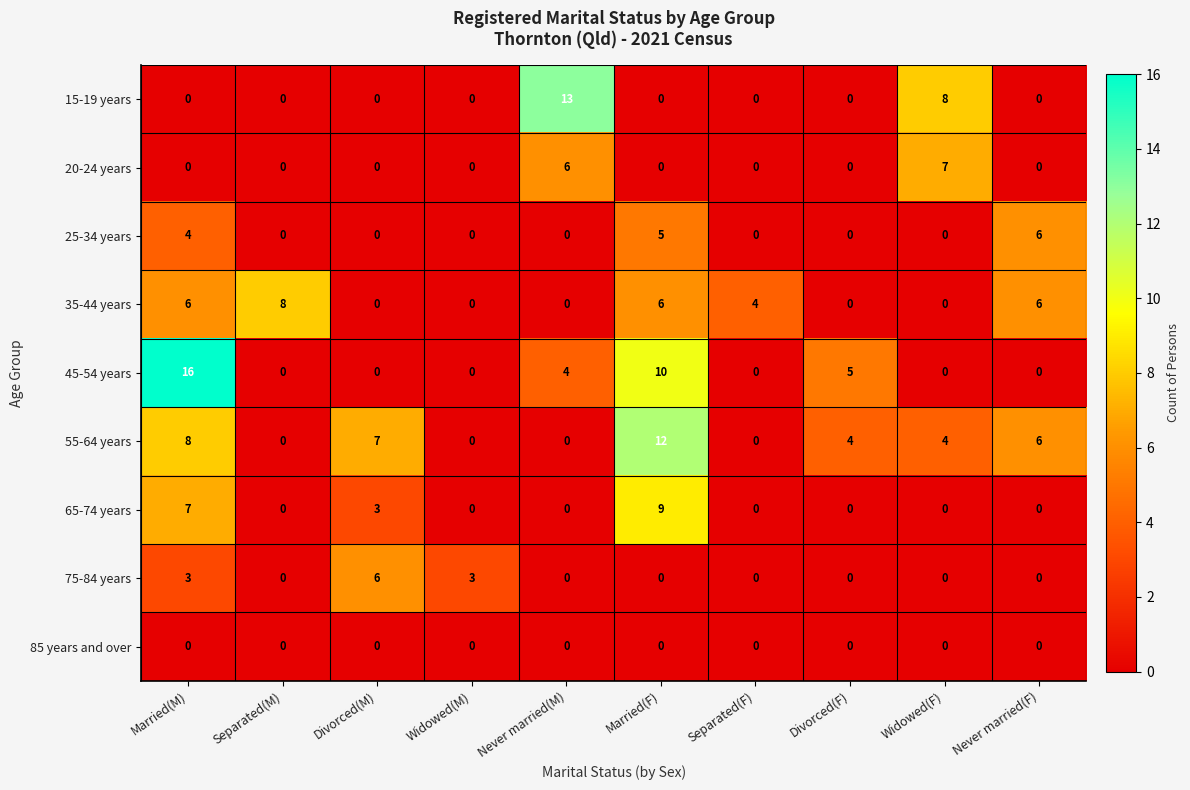

Count the 25-34 years values in the range 0 to 4.

8